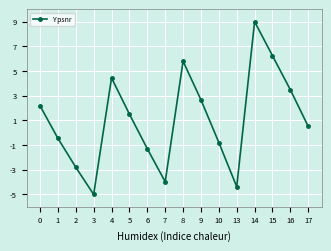

Reading left to right, what are all the values shown in this chart?

0=2.2	1=-0.5	2=-2.8	3=-5.0	4=4.4	5=1.5	6=-1.3	7=-4.0	8=5.8	9=2.7	10=-0.8	13=-4.4	14=9.0	15=6.2	16=3.5	17=0.5